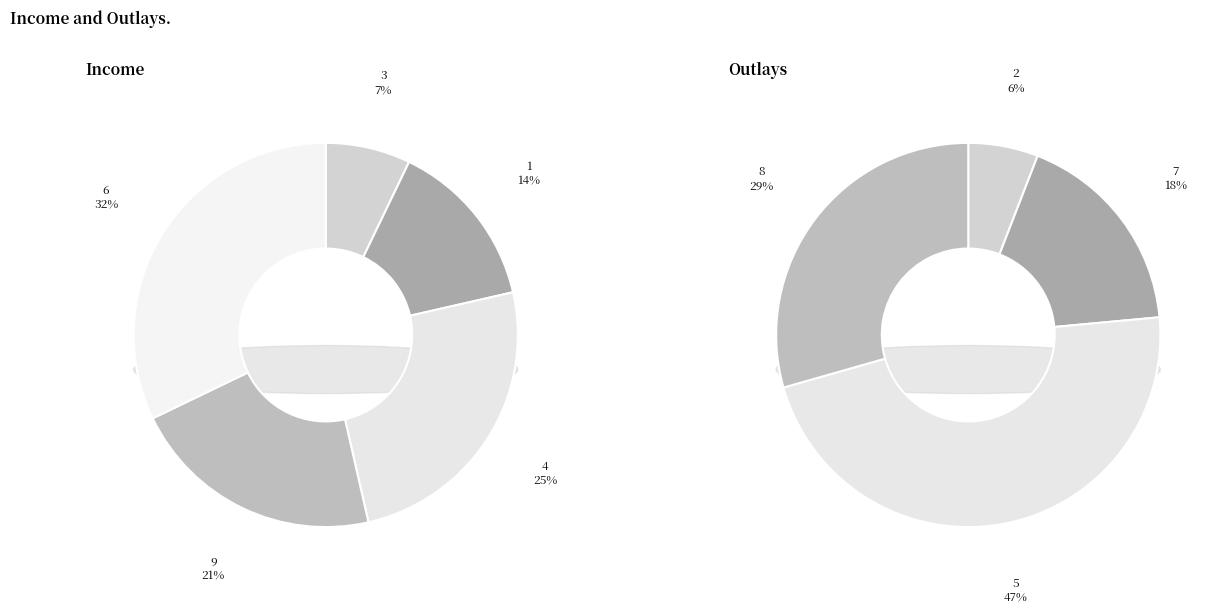

How many slices are in this pie chart?

9